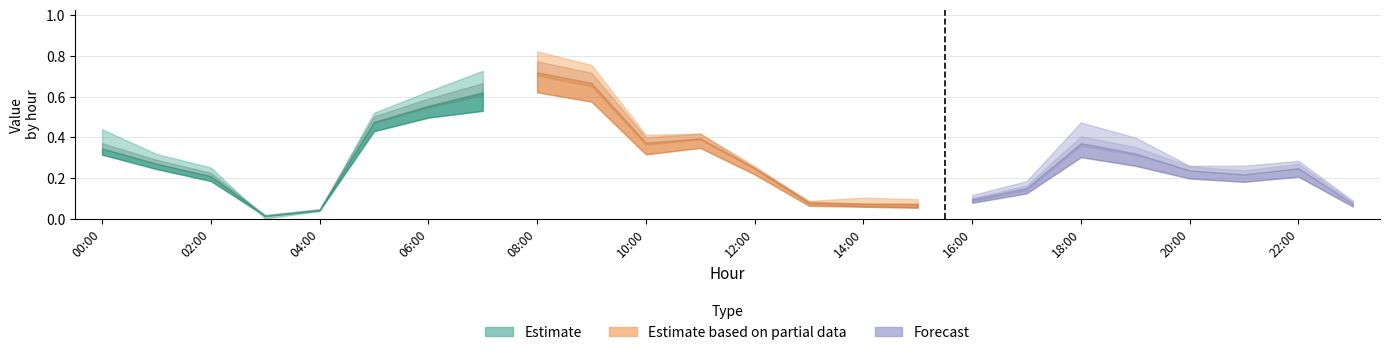

Does the chart have visible grid lines?

Yes